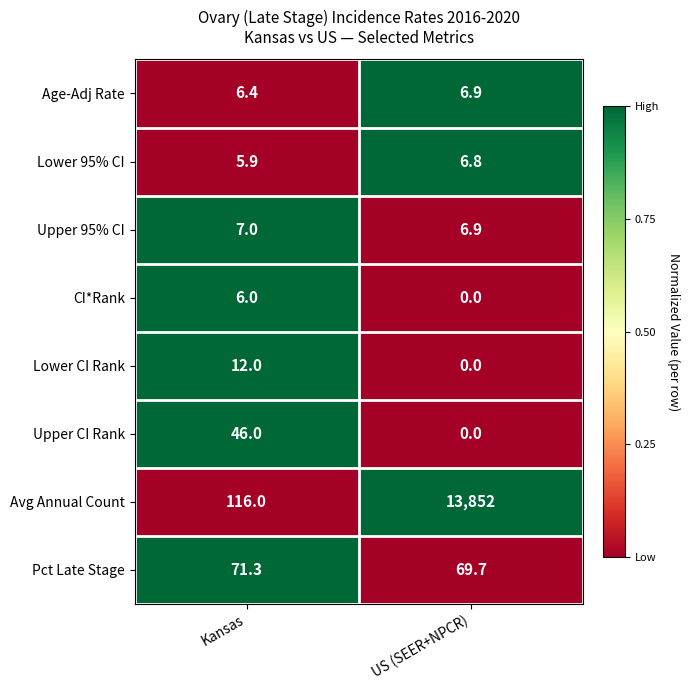

Which series has the largest range (max minus min)?

Avg Annual Count